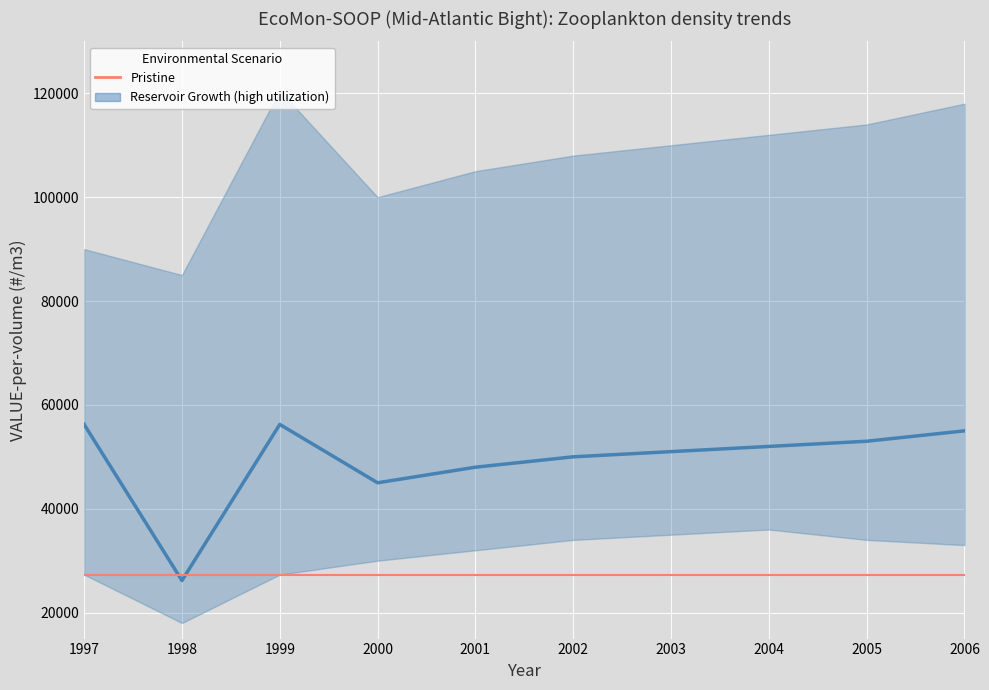

Where is the first local maximum?

1999